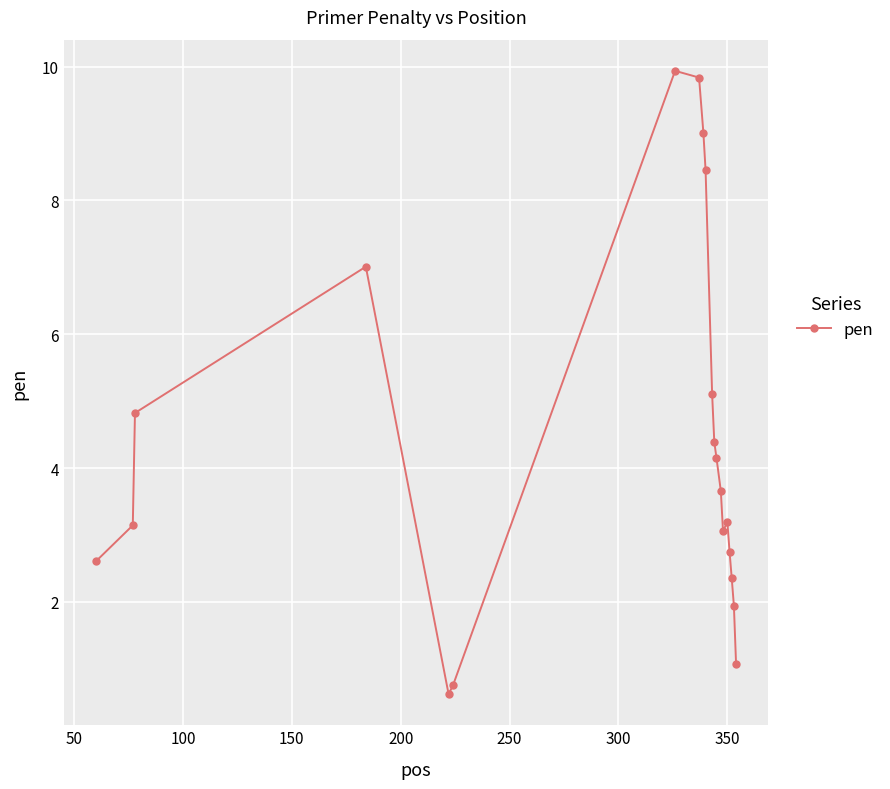

What is the greatest value displayed?

9.9